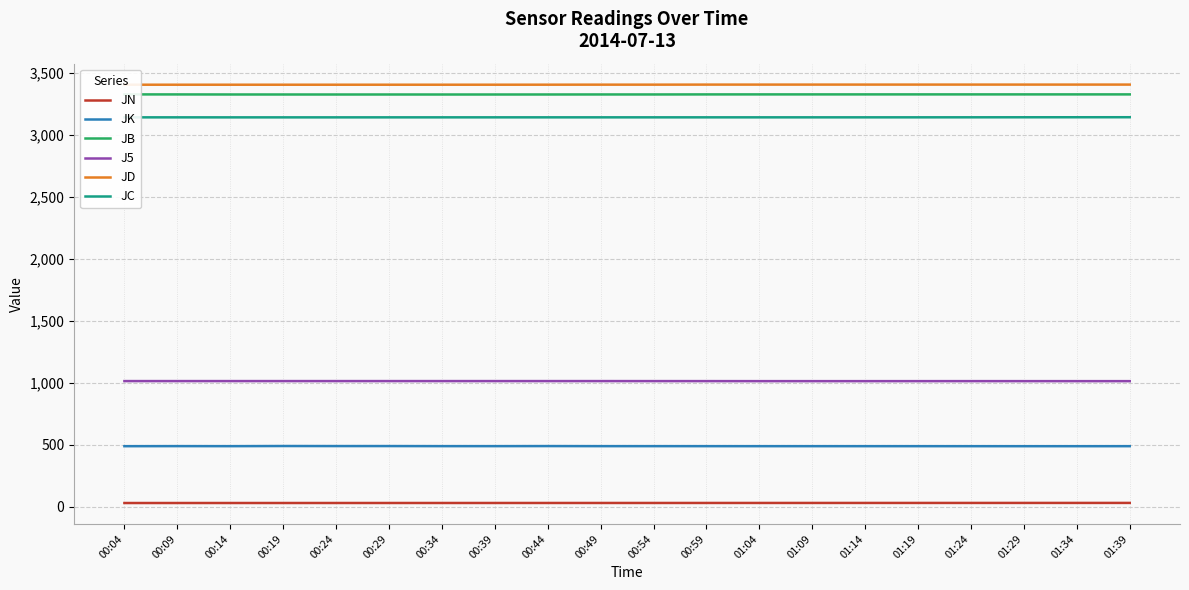

Is it true that J5 equals 508.5 at 01:34?

False